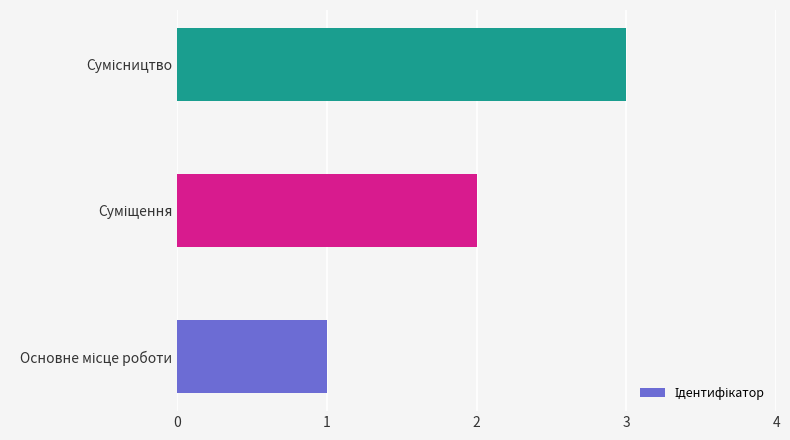

What is the sum of all values?

6